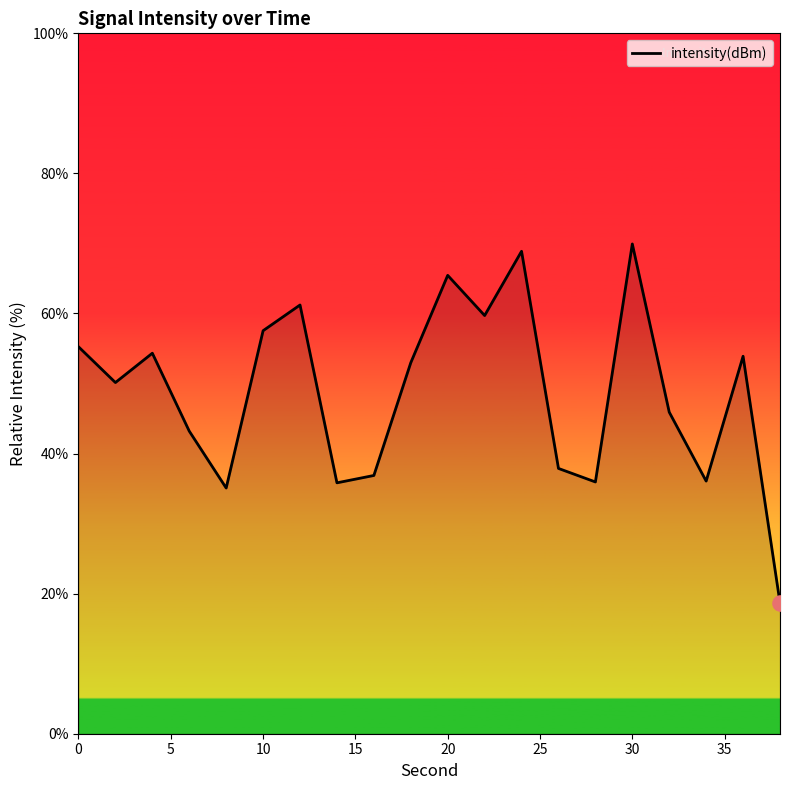

What is the difference between the maximum and minimum values?

51.2